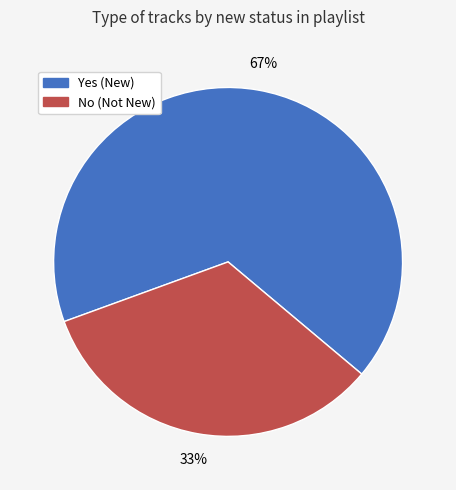

How many segments does this pie chart have?

2